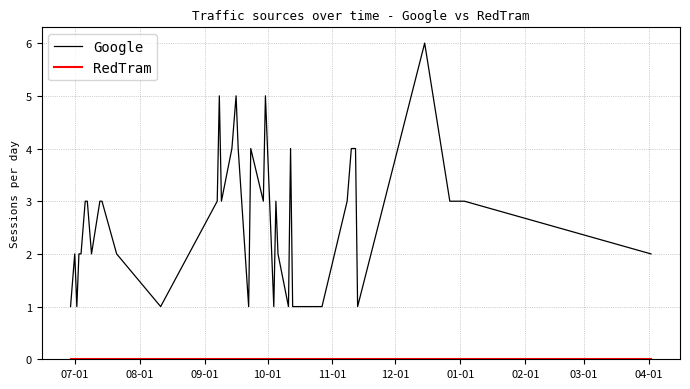

Which series has the largest total across all categories?

Google